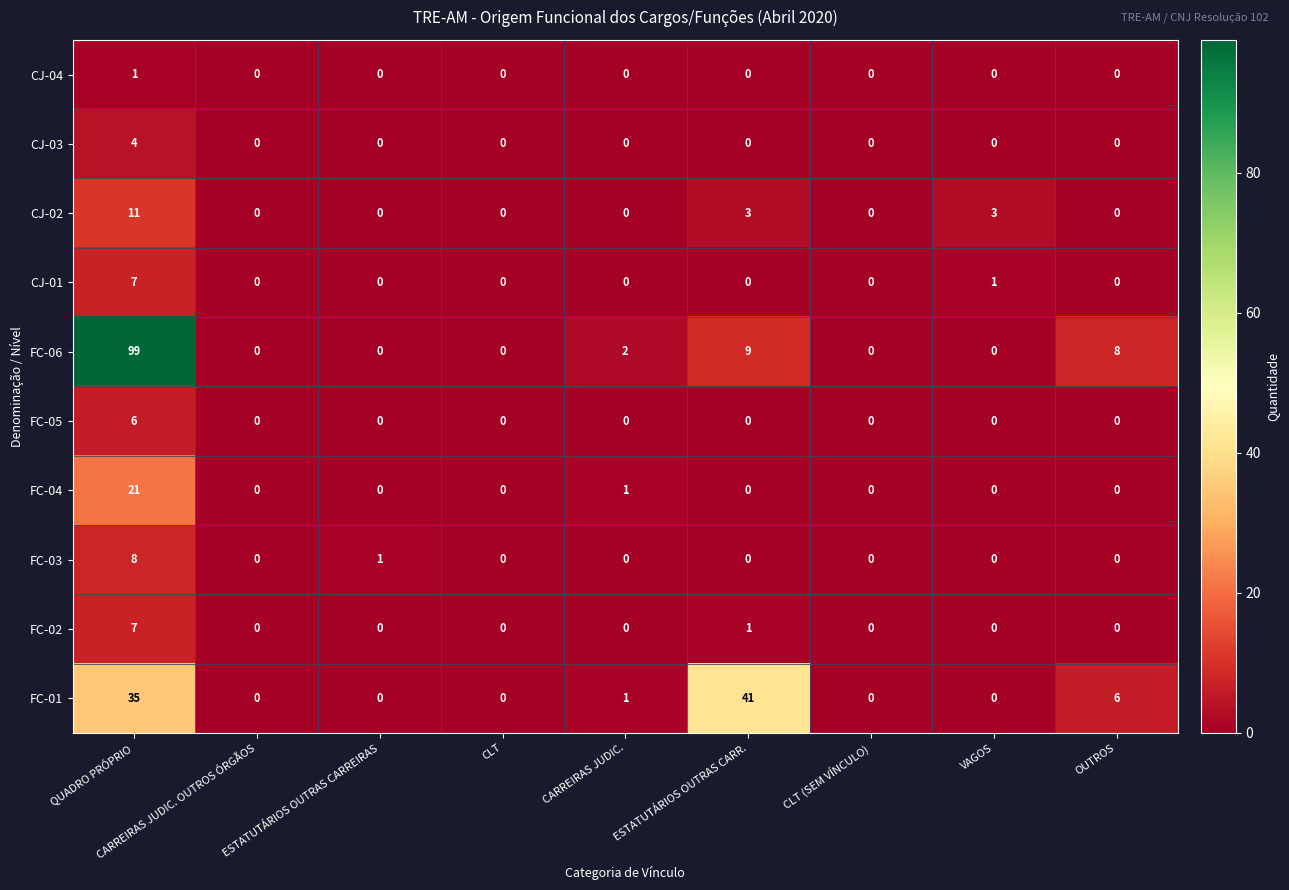

Which series has the largest total across all categories?

FC-06